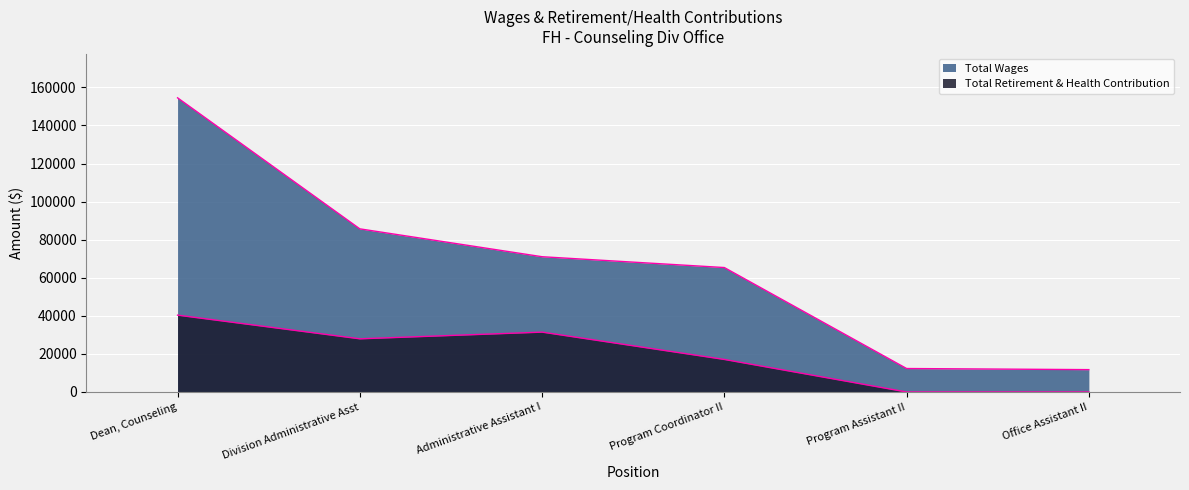

Rank the series by their average value, from highest to lowest.

Total Wages, Total Retirement & Health Contribution